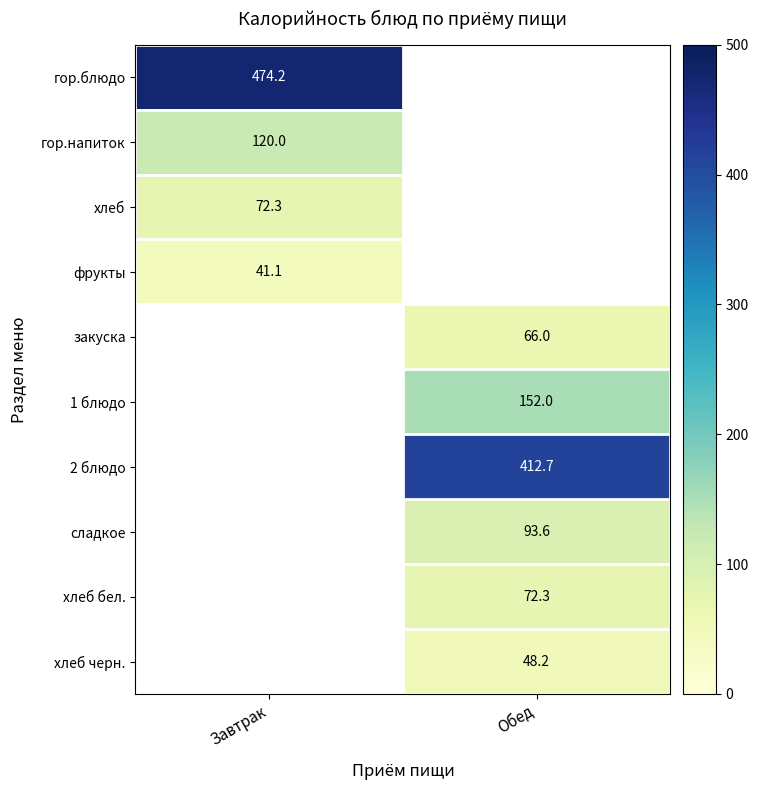

Which has a higher value, Завтрак or Обед?

Обед